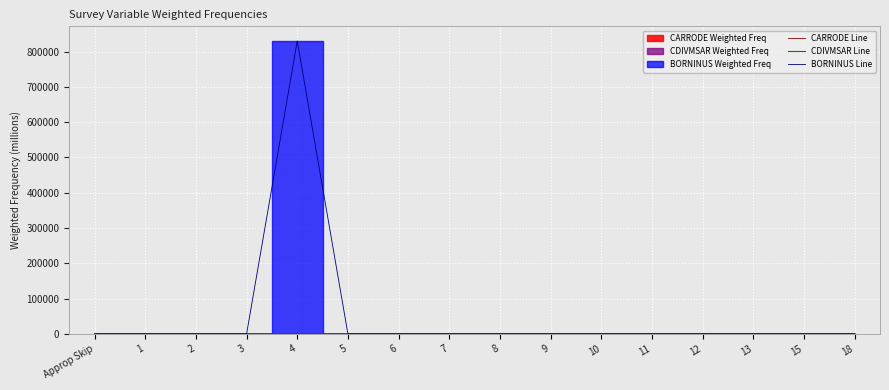

How many interior local peaks does the CARRODE Line series have?

4